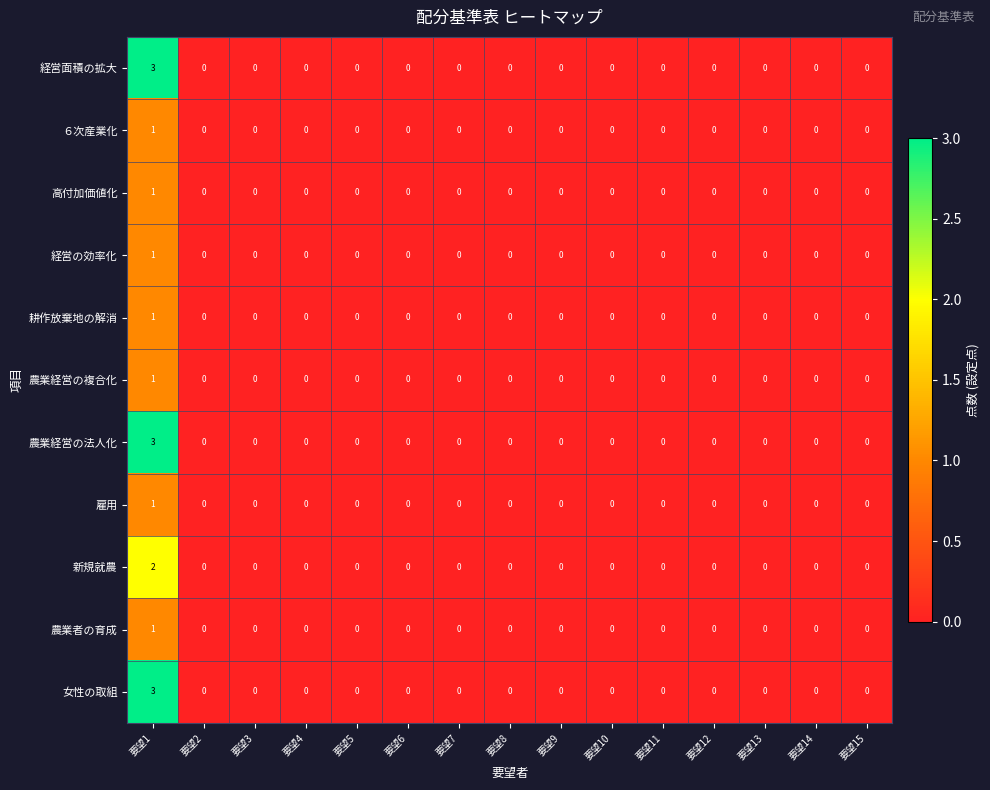

How many 耕作放棄地の解消 values are between 0 and 1?

15